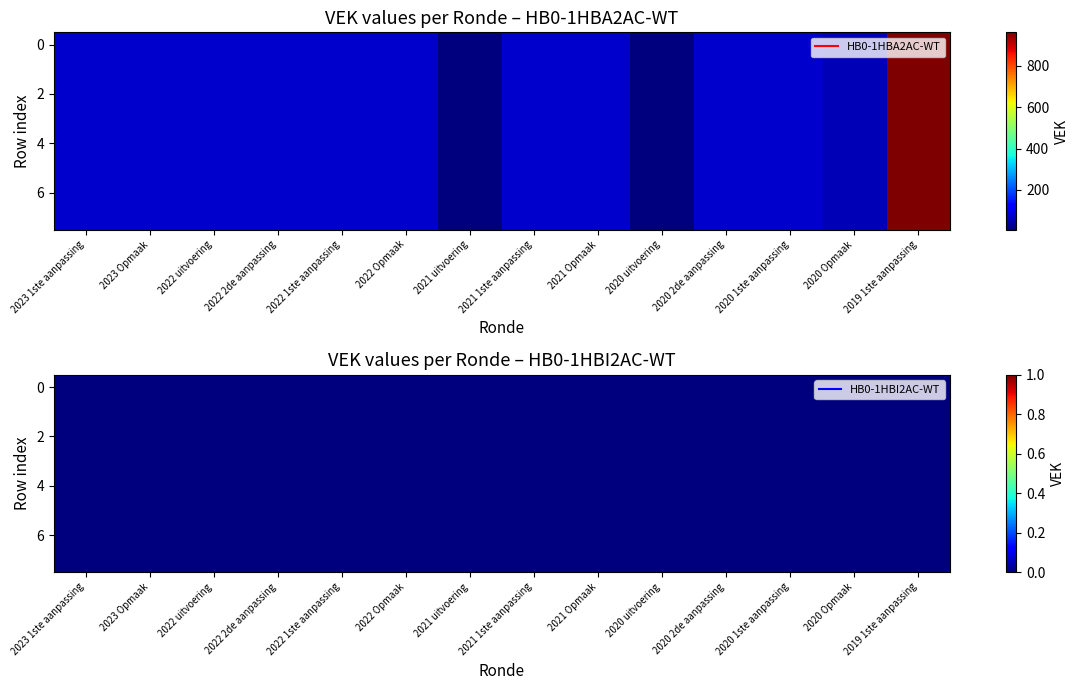

Count the number of categories in the chart.

14